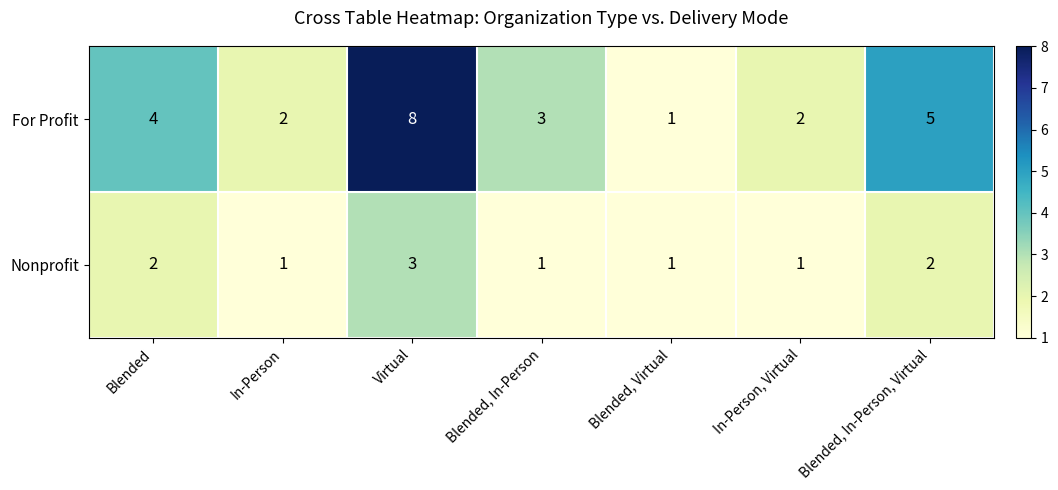

At which category is the sum across all series the highest?

Virtual